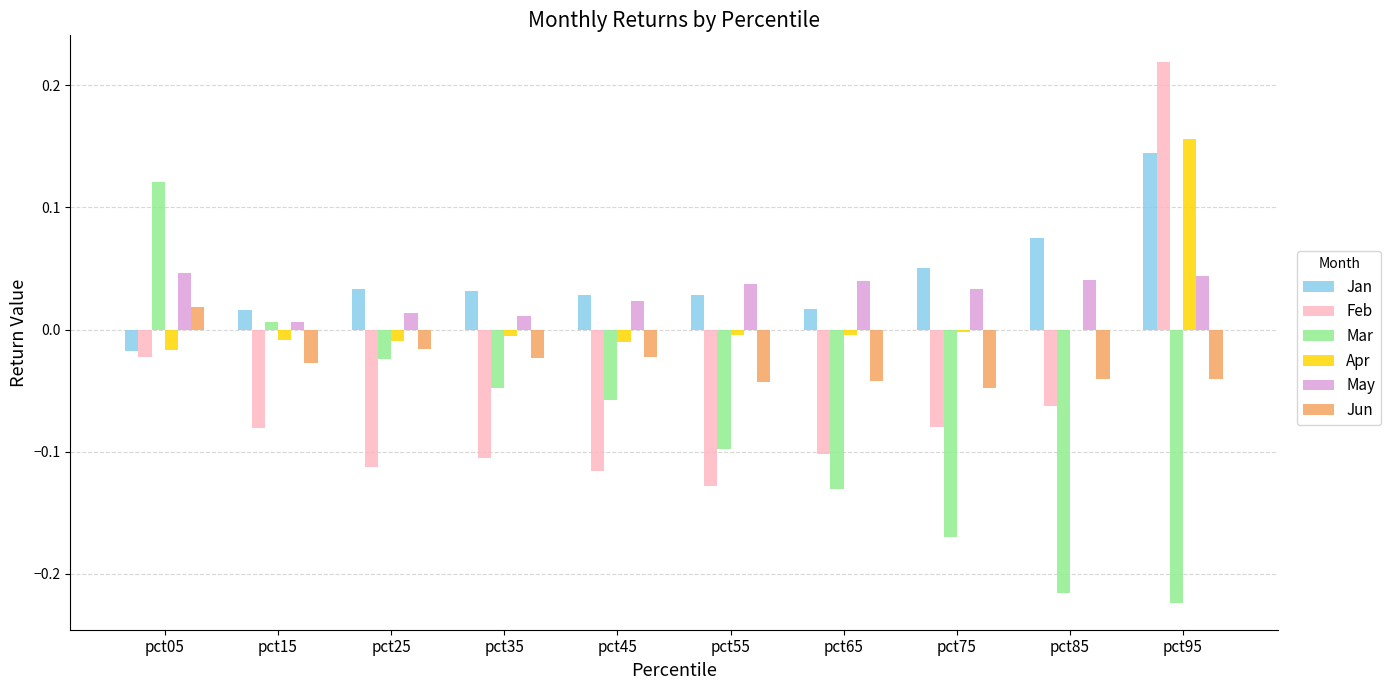

What is the sum of all May values?

0.3